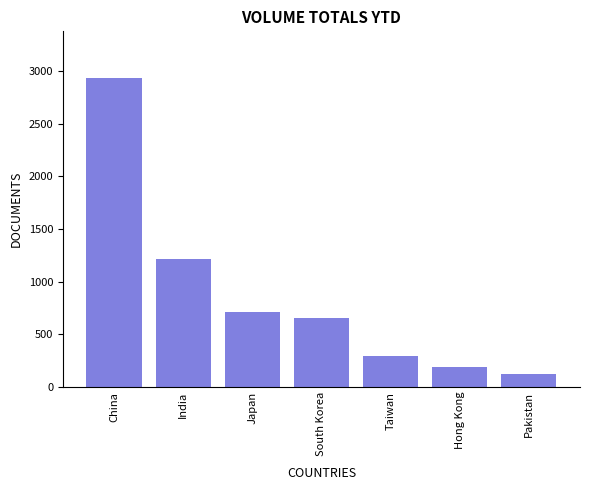

How many data points are less than 656?

3